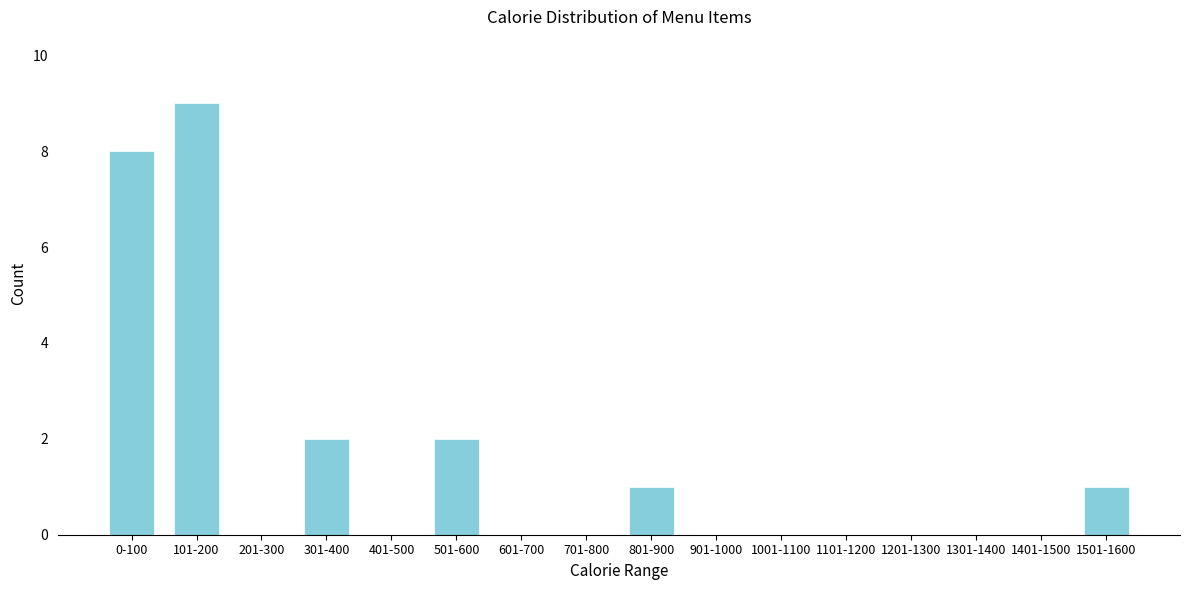

Reading left to right, list all the values displayed in this chart.

0-100=8	101-200=9	201-300=0	301-400=2	401-500=0	501-600=2	601-700=0	701-800=0	801-900=1	901-1000=0	1001-1100=0	1101-1200=0	1201-1300=0	1301-1400=0	1401-1500=0	1501-1600=1